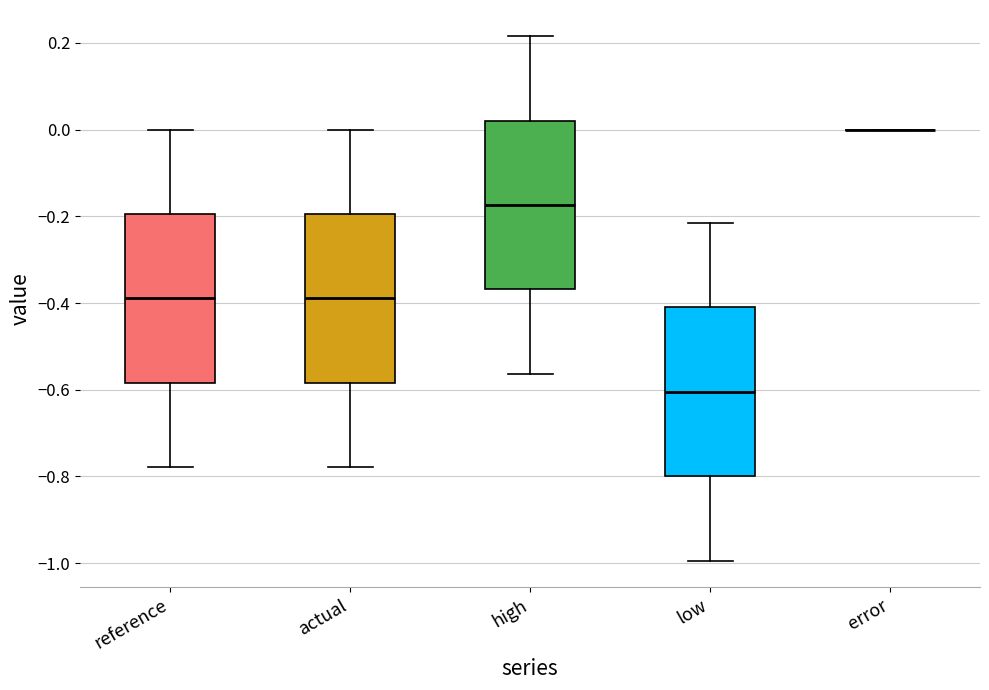

Reading left to right, read every box against the y-axis: the position of its median line, the range the box covers, and the ends of its whiskers. The values are not printed on the chart, so give them approximately, as read against the axis.

reference: median -0.38, box -0.58 to -0.20, whiskers -0.78 to 0.00
actual: median -0.38, box -0.58 to -0.20, whiskers -0.78 to 0.00
high: median -0.18, box -0.36 to 0.02, whiskers -0.56 to 0.22
low: median -0.60, box -0.80 to -0.42, whiskers -1.00 to -0.22
error: box collapsed to a line at 0.00, whiskers 0.00 to 0.00